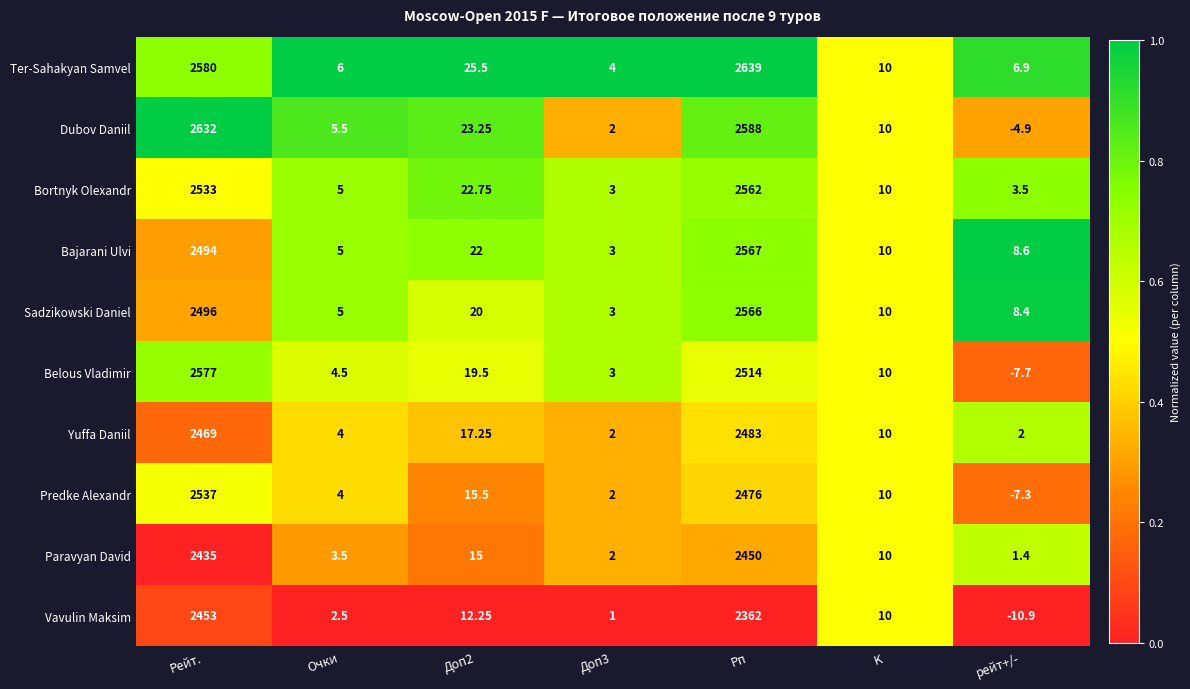

Which category has the highest value in the Paravyan David series?

Рп